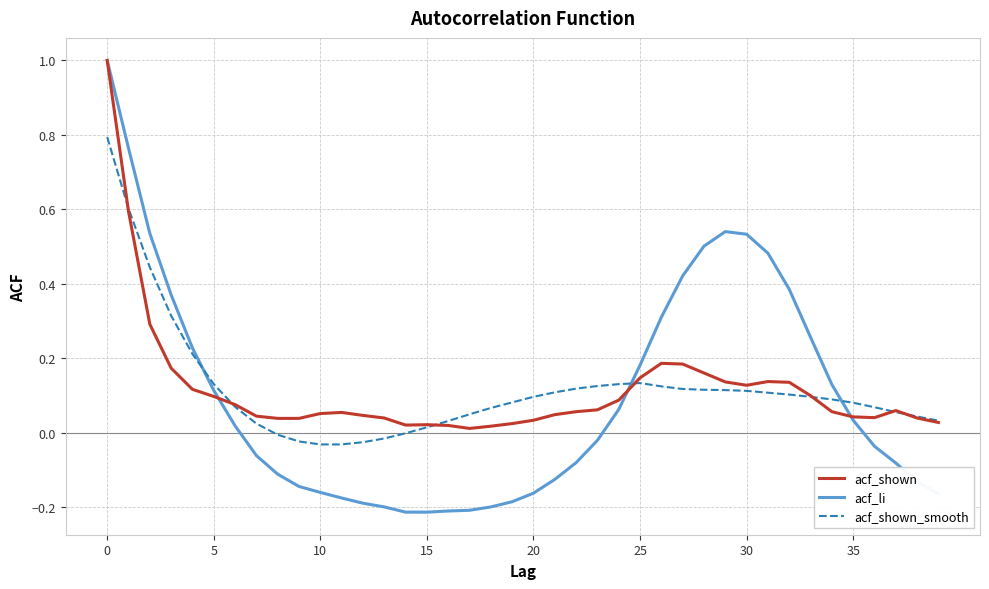

Which series has the widest spread of values?

acf_li